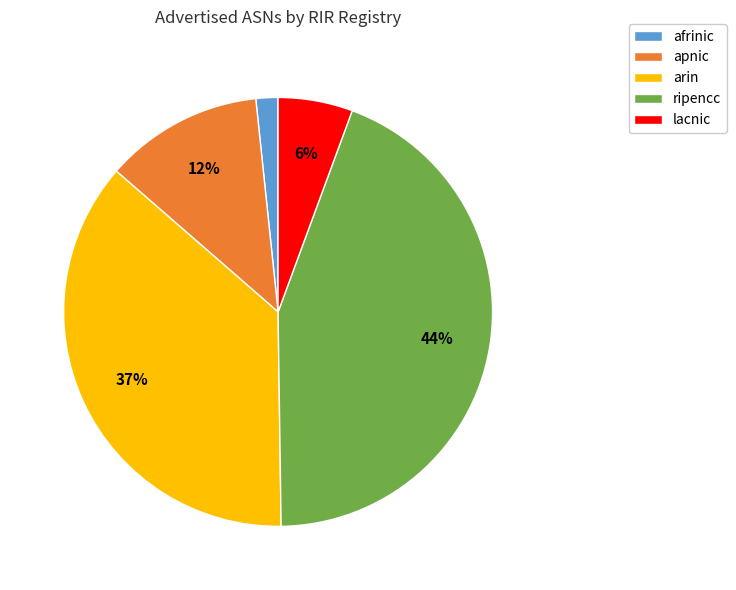

How many slices are in this pie chart?

5